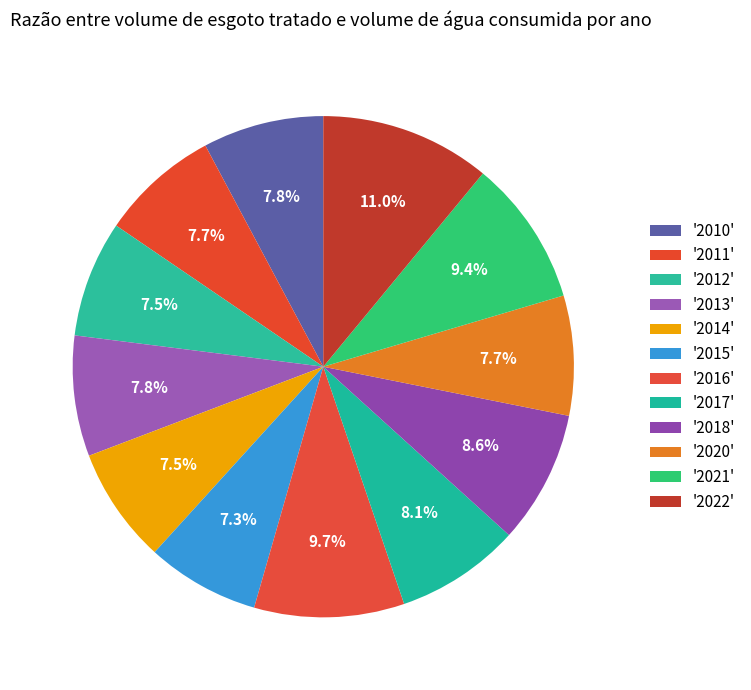

To the nearest percent, what is the difference between the largest and smallest slice percentages?

4%